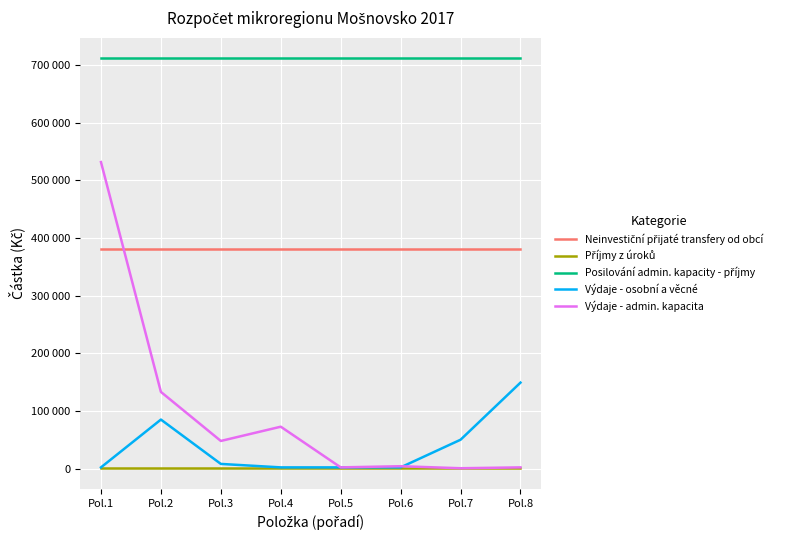

Does the chart display data point markers on the line(s)?

No